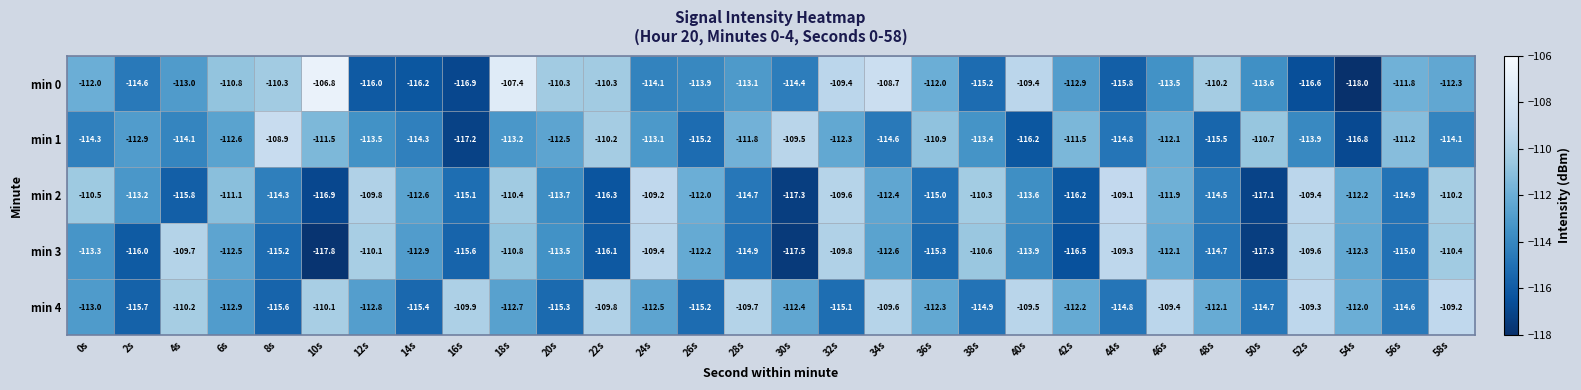

Count the number of categories in the chart.

30